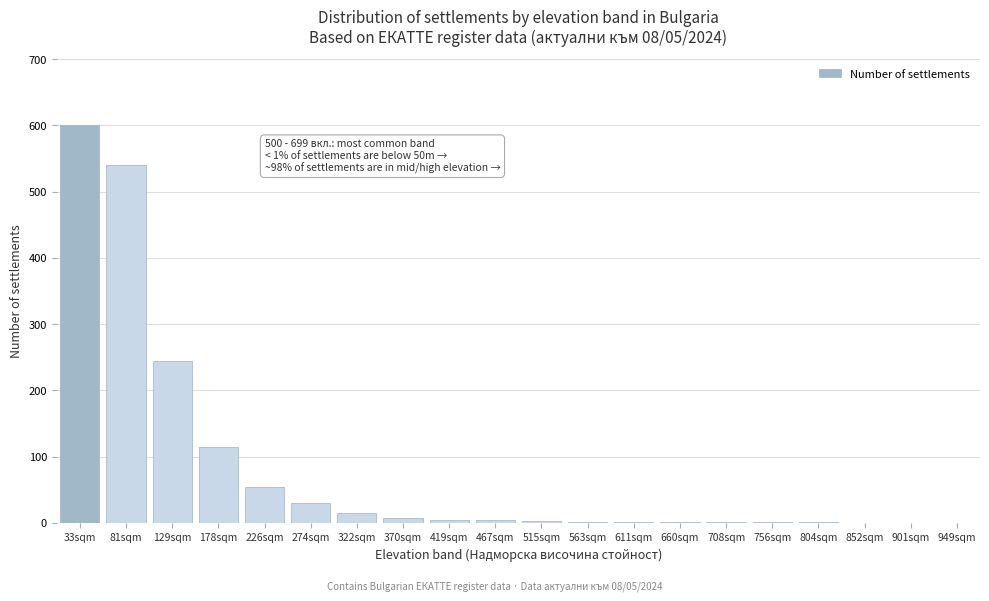

Which label corresponds to the largest value in the chart?

33sqm